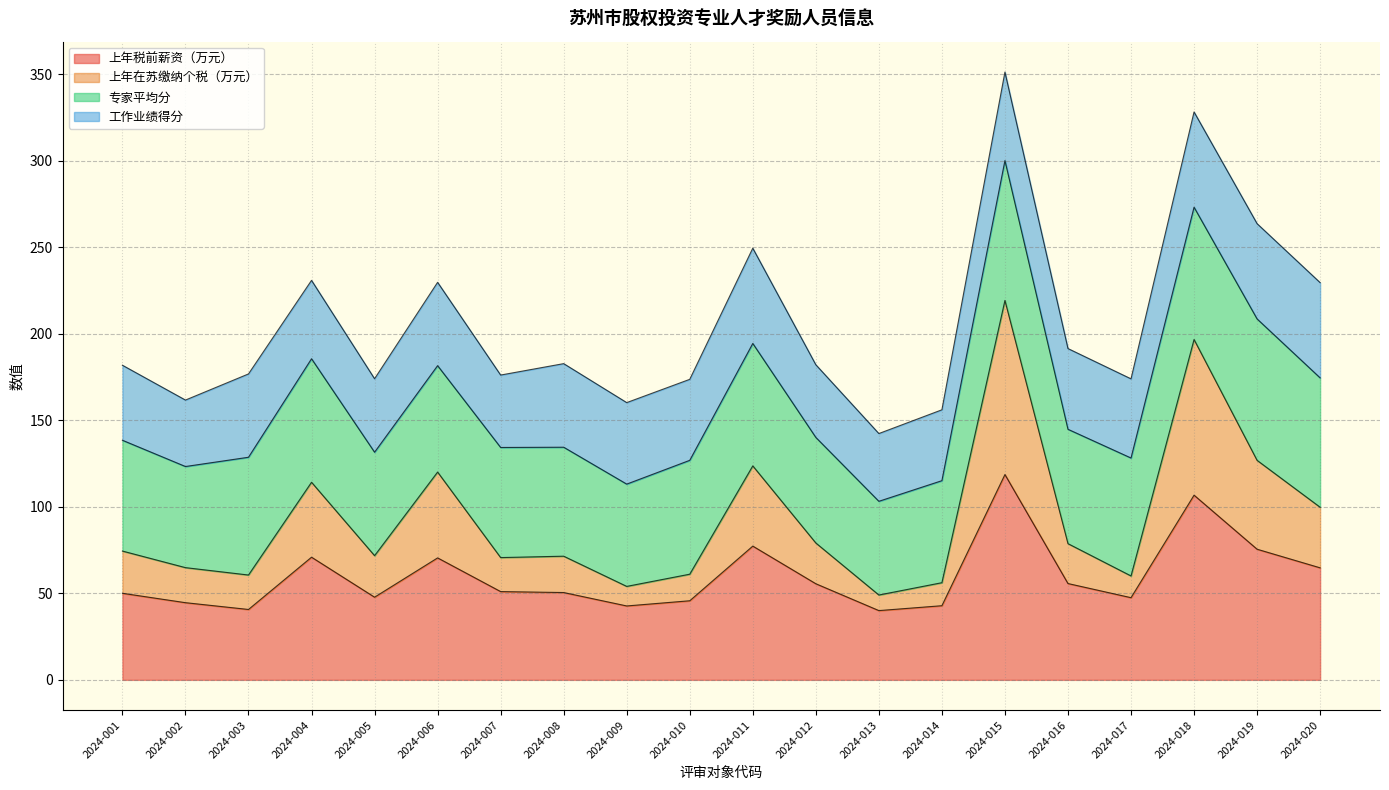

The value of 上年税前薪资（万元） at 2024-015 is 118.6. True or false?

True